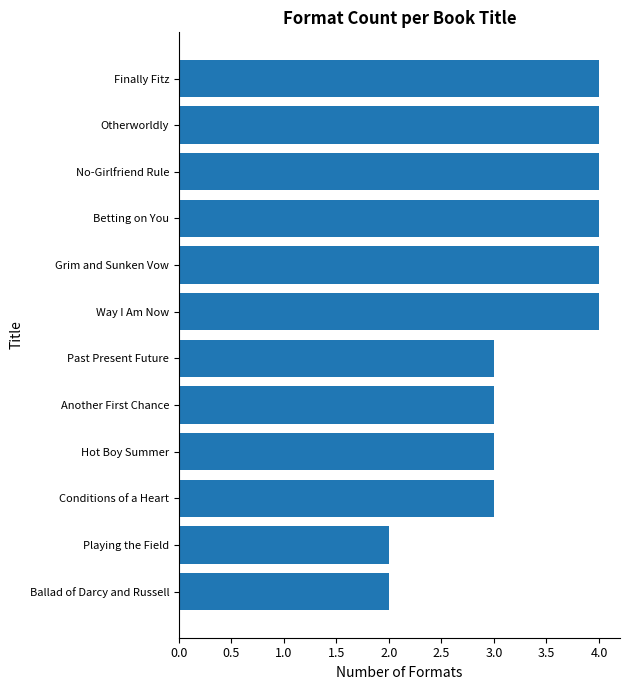

Are the bars horizontal?

Yes